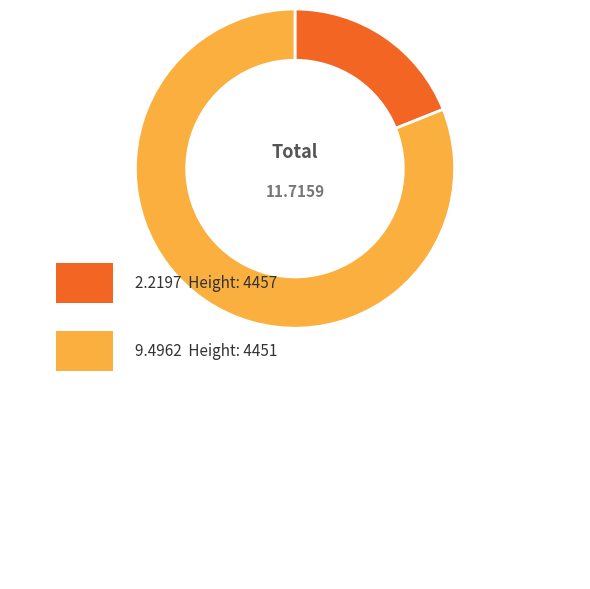

The 4451 slice represents 68% of the pie. True or false?

False